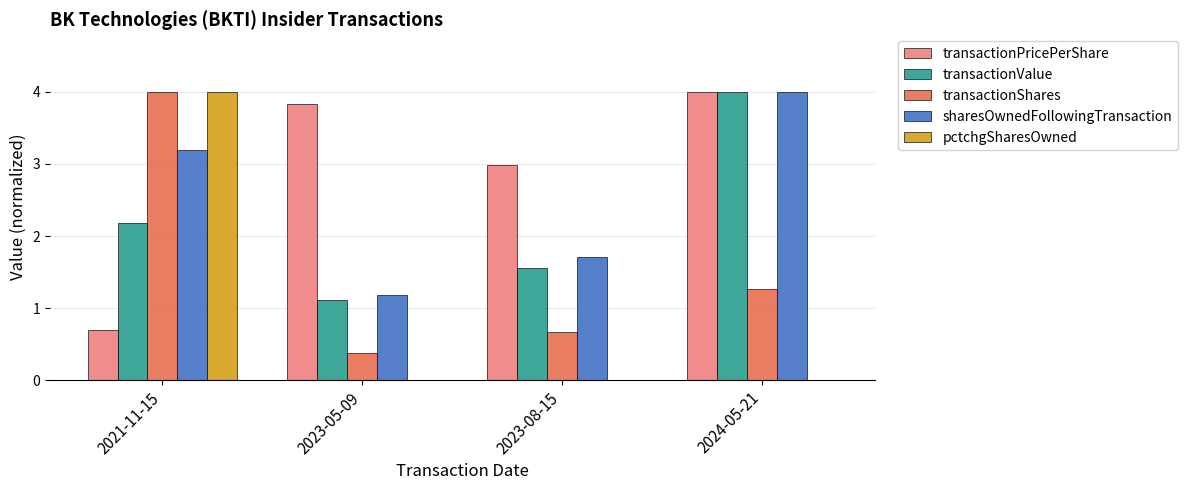

What is the total value across all series at 2023-05-09?

6.5